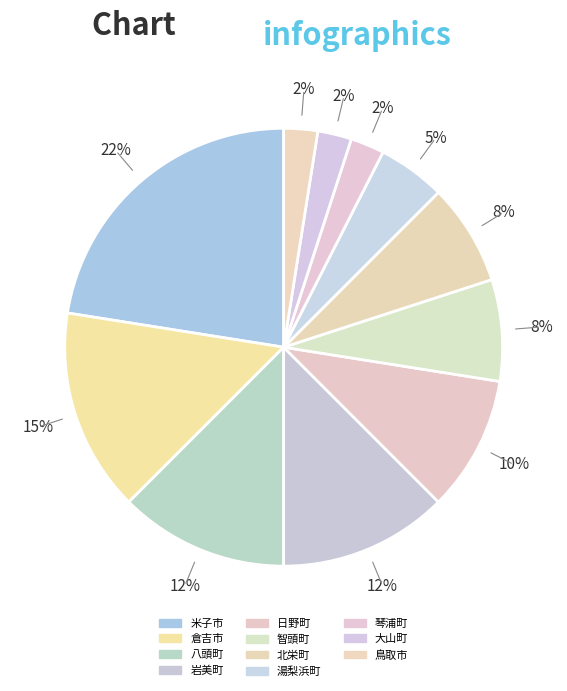

Does 琴浦町 account for over 50% of the chart?

No